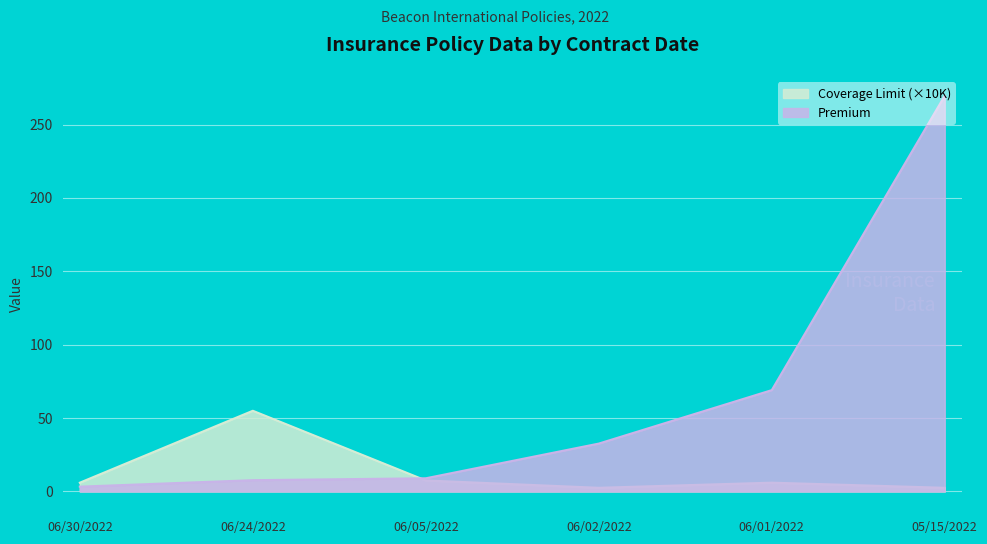

Which category has the highest value across all series?

05/15/2022